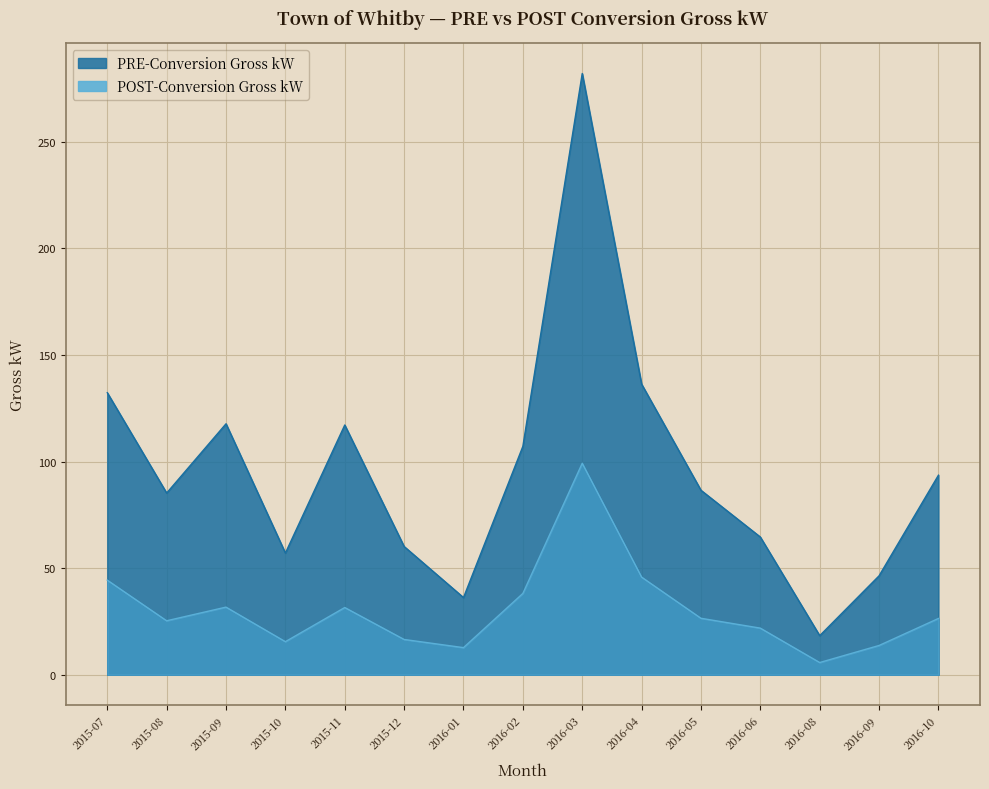

What position from the right is 2016-03?

7